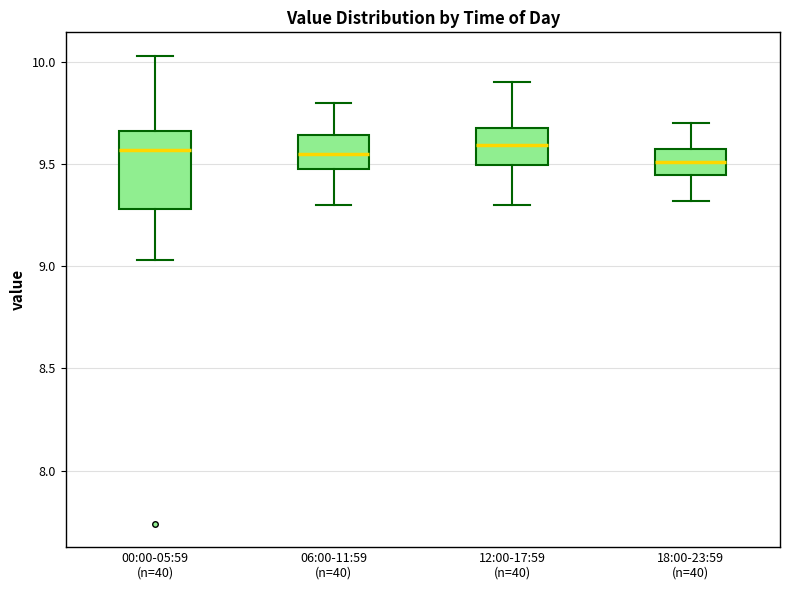

Reading left to right, read every box against the y-axis: the position of its median line, the range the box covers, and the ends of its whiskers. The values are not printed on the chart, so give them approximately, as read against the axis.

00:00-05:59 (n=40): median 9.55, box 9.30 to 9.65, whiskers 9.05 to 10.05
06:00-11:59 (n=40): median 9.55, box 9.50 to 9.65, whiskers 9.30 to 9.80
12:00-17:59 (n=40): median 9.60, box 9.50 to 9.70, whiskers 9.30 to 9.90
18:00-23:59 (n=40): median 9.50, box 9.45 to 9.55, whiskers 9.30 to 9.70